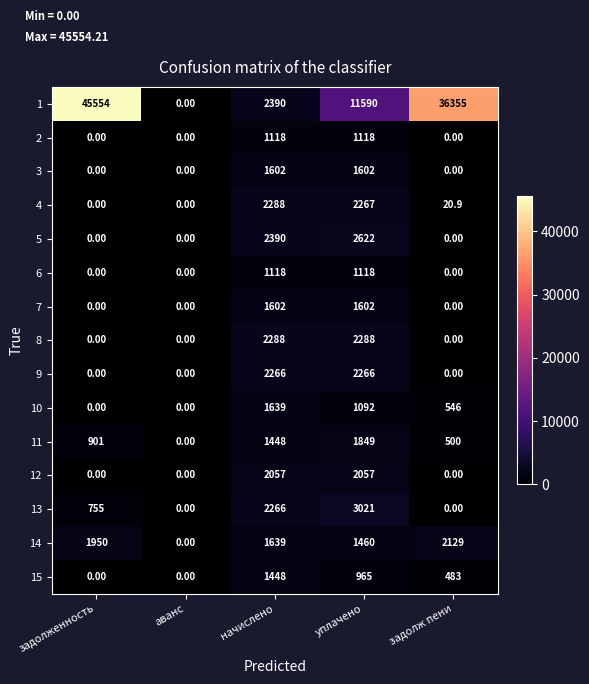

Which label corresponds to the largest value in the chart?

задолженность